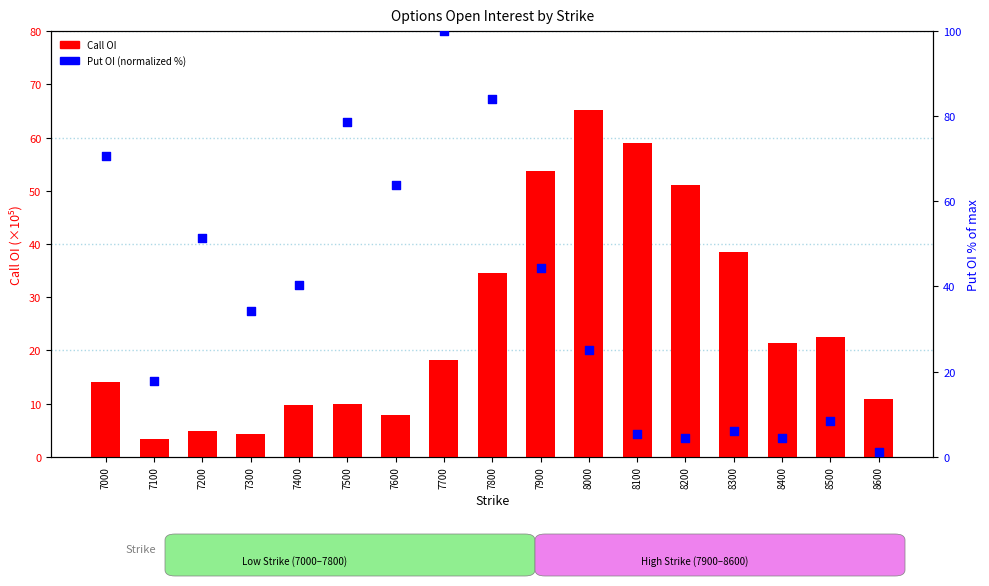

At which category is the sum across all series the highest?

7800